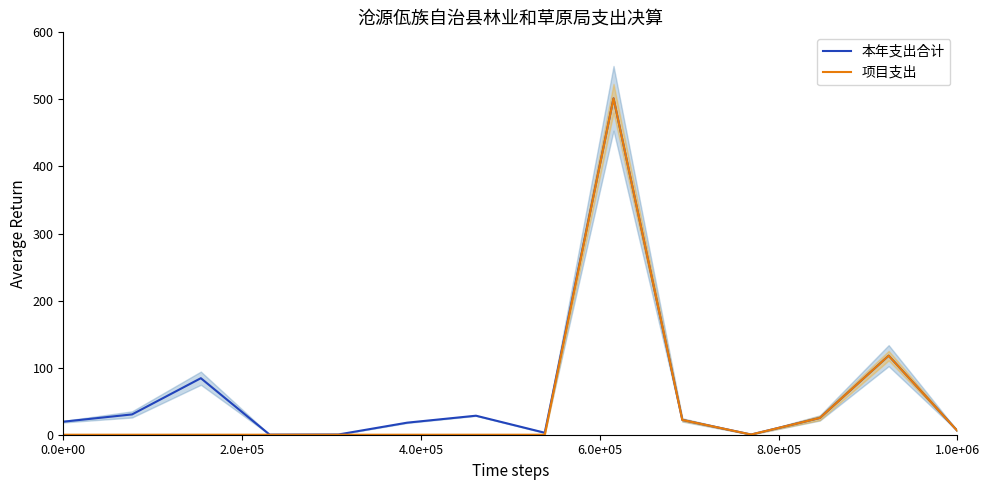

What is the average value of the 本年支出合计 series?

61.2